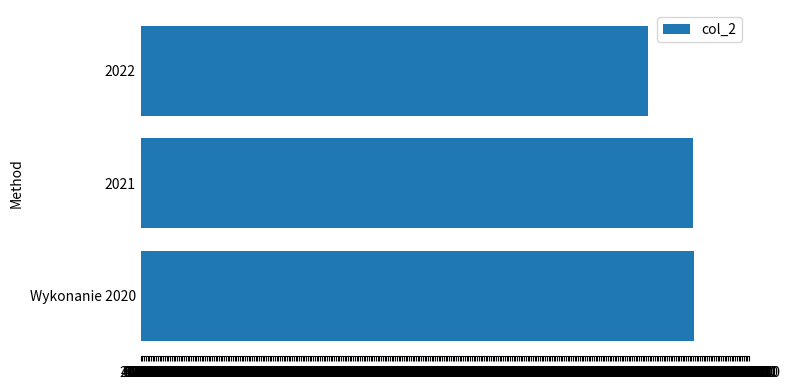

Is it true that the value at Wykonanie 2020 is 18412114.8?

False